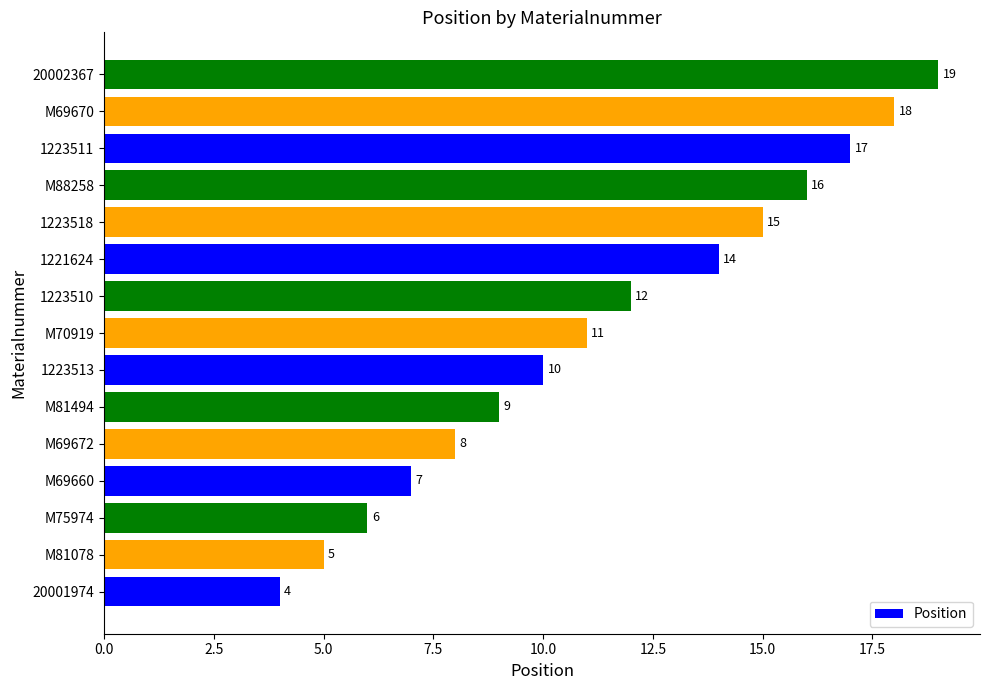

What is the difference between the maximum and second lowest values?

14